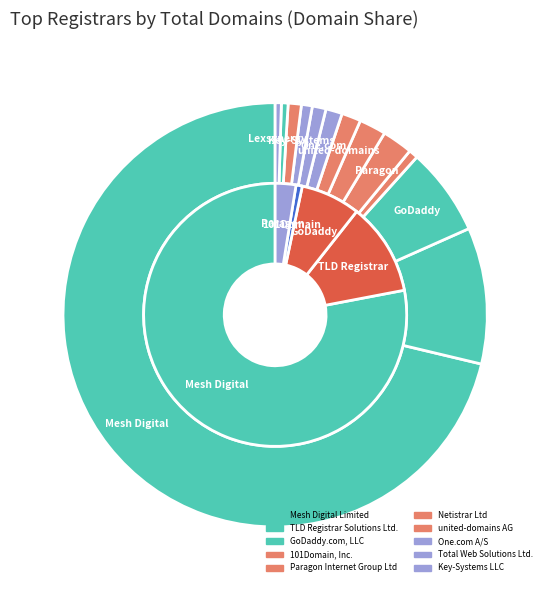

Which slice represents more than half of the pie?

Mesh Digital Limited